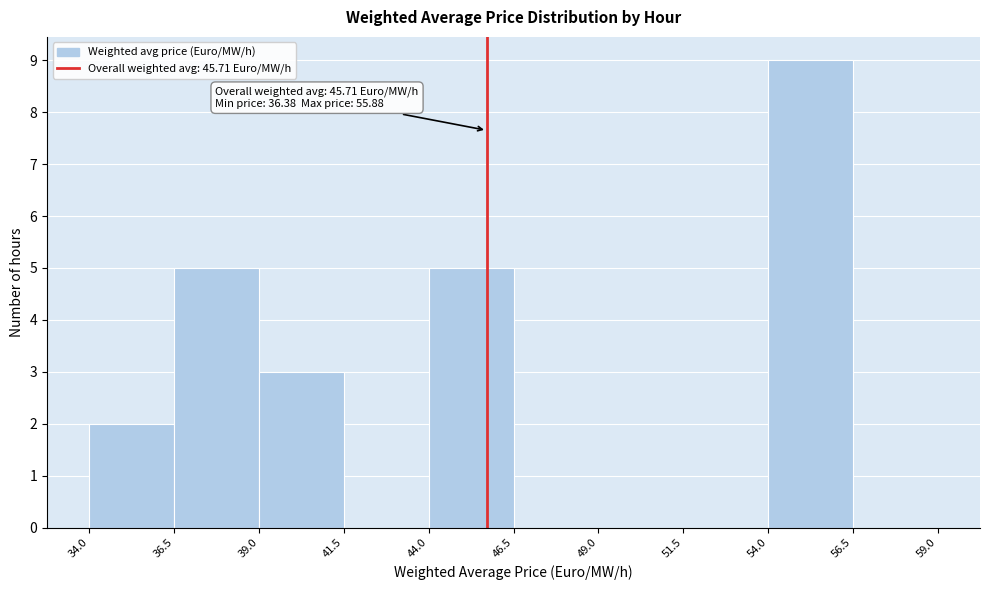

Over which range of the x-axis is the bar tallest?

54.0 to 56.5